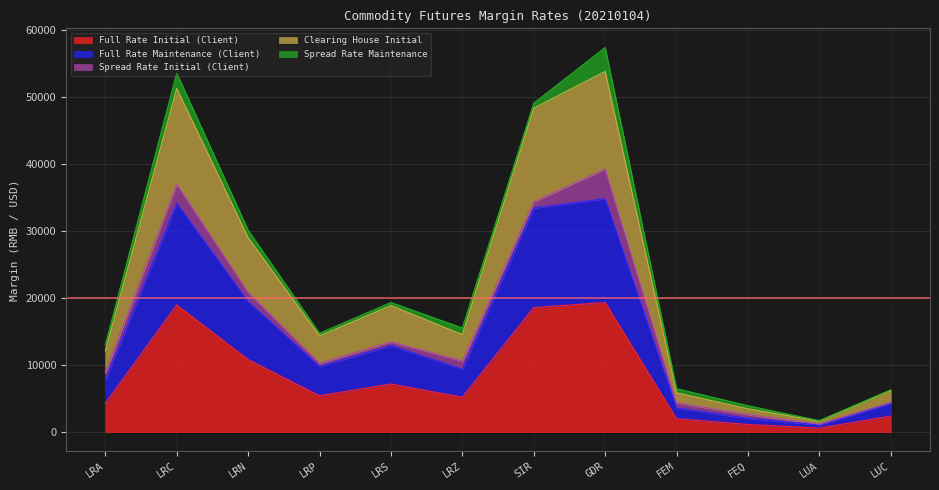

What are all the series names shown in the legend?

Full Rate Initial (Client), Full Rate Maintenance (Client), Spread Rate Initial (Client), Clearing House Initial, Spread Rate Maintenance